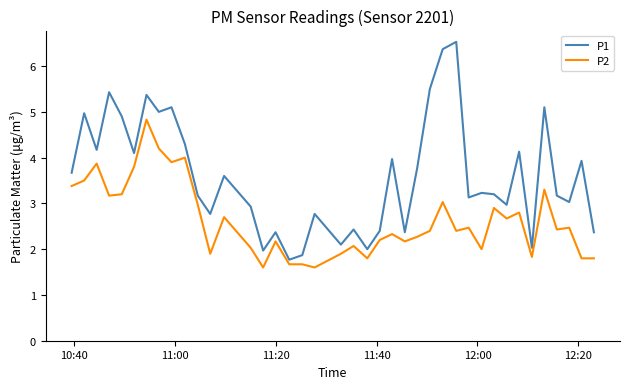

What is the sum of all P2 values?

105.2